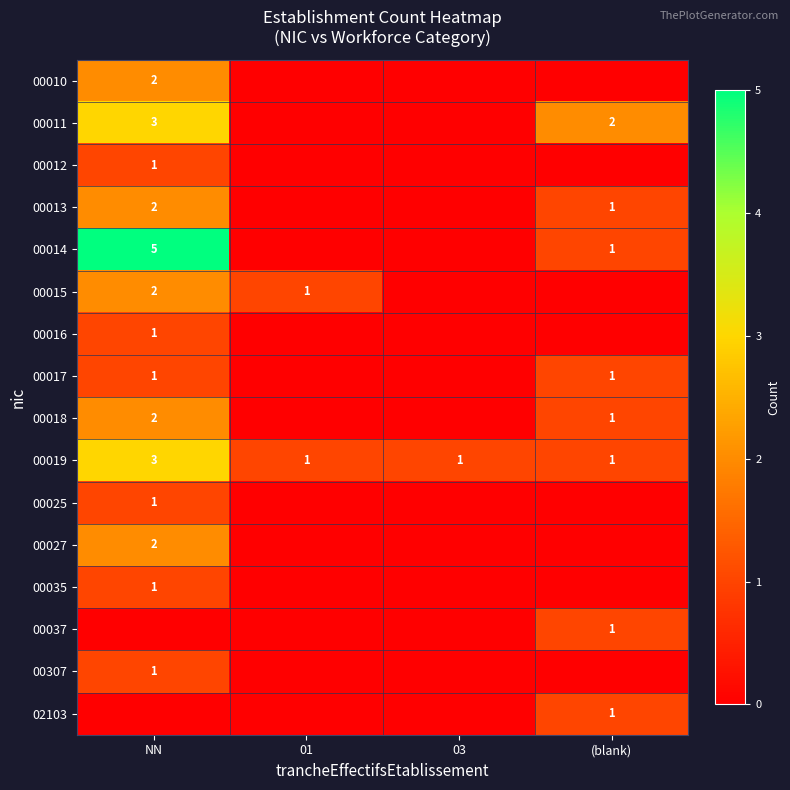

At how many categories does at least one series exceed 0?

4